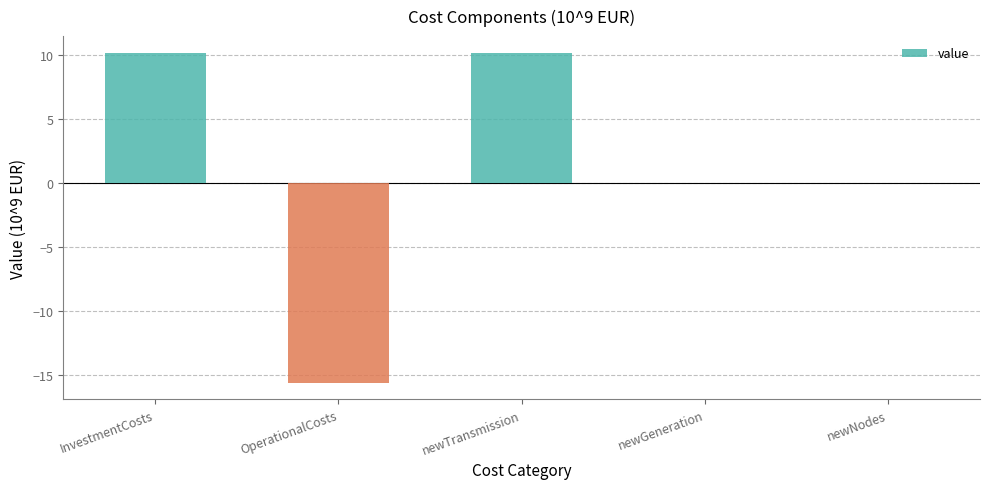

What is the sum of all values?

4.7